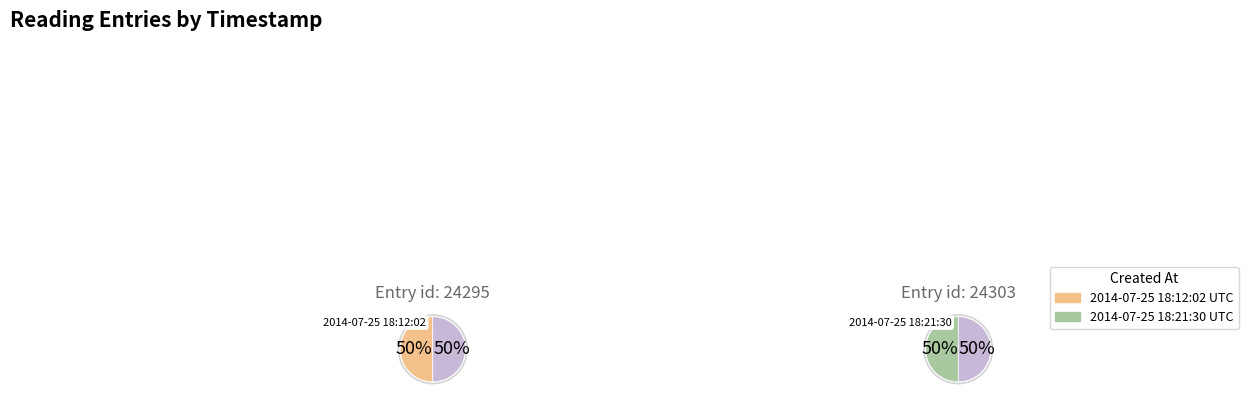

Is it true that 2014-07-25 18:21:30 UTC is 50% of the pie?

True